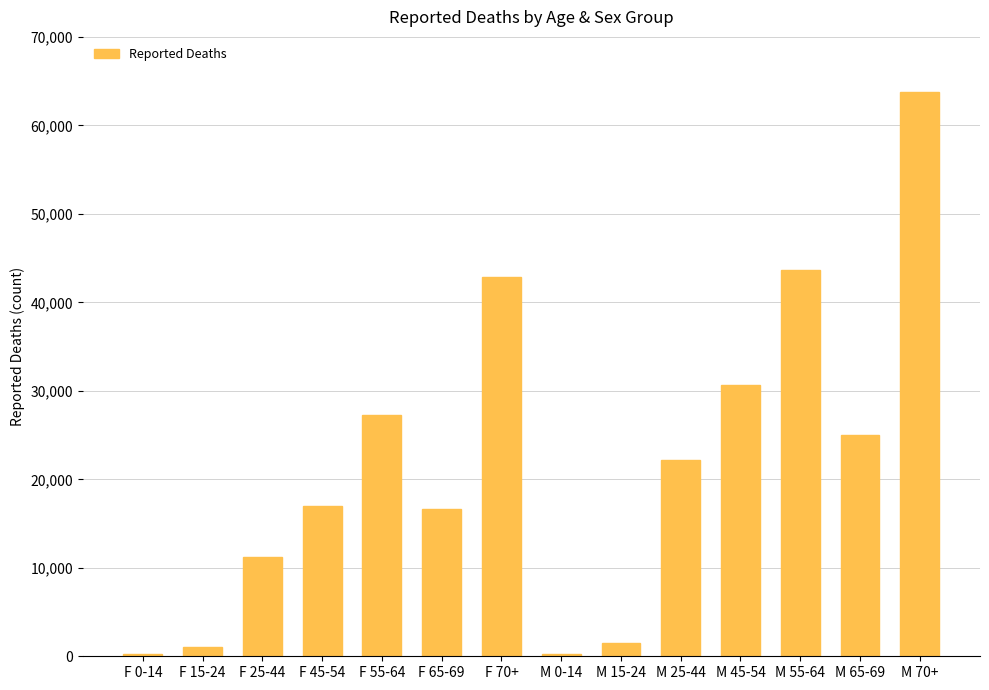

The value at M 65-69 is 24973.8. True or false?

True